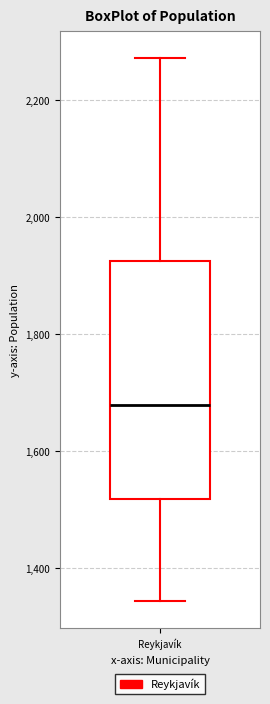

Where is the upper edge of the box for Reykjavík on the y-axis? The values are not printed on the chart, so give them approximately, as read against the axis.

1920